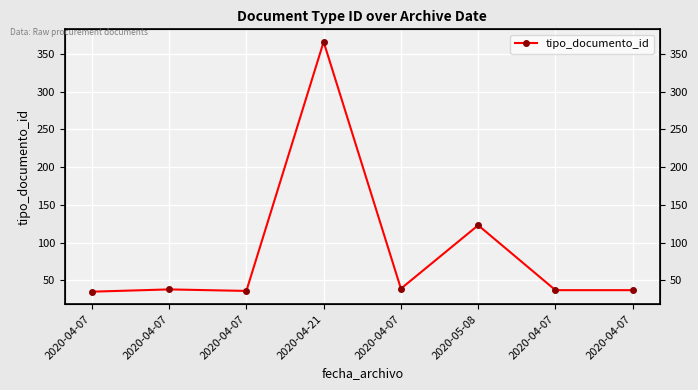

True or false: the data shows 52 at 2020-04-07.

False